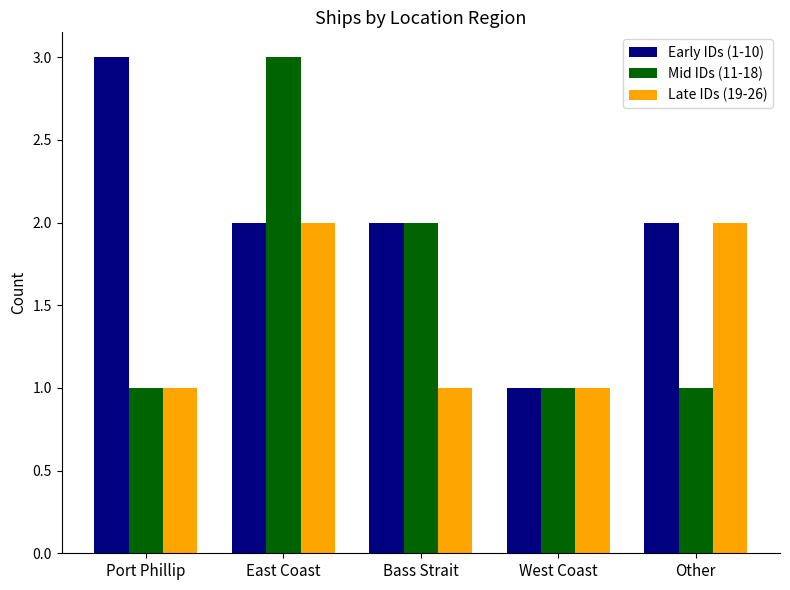

Reading left to right, list all the values displayed in this chart.

Early IDs (1-10): 3	2	2	1	2
Mid IDs (11-18): 1	3	2	1	1
Late IDs (19-26): 1	2	1	1	2